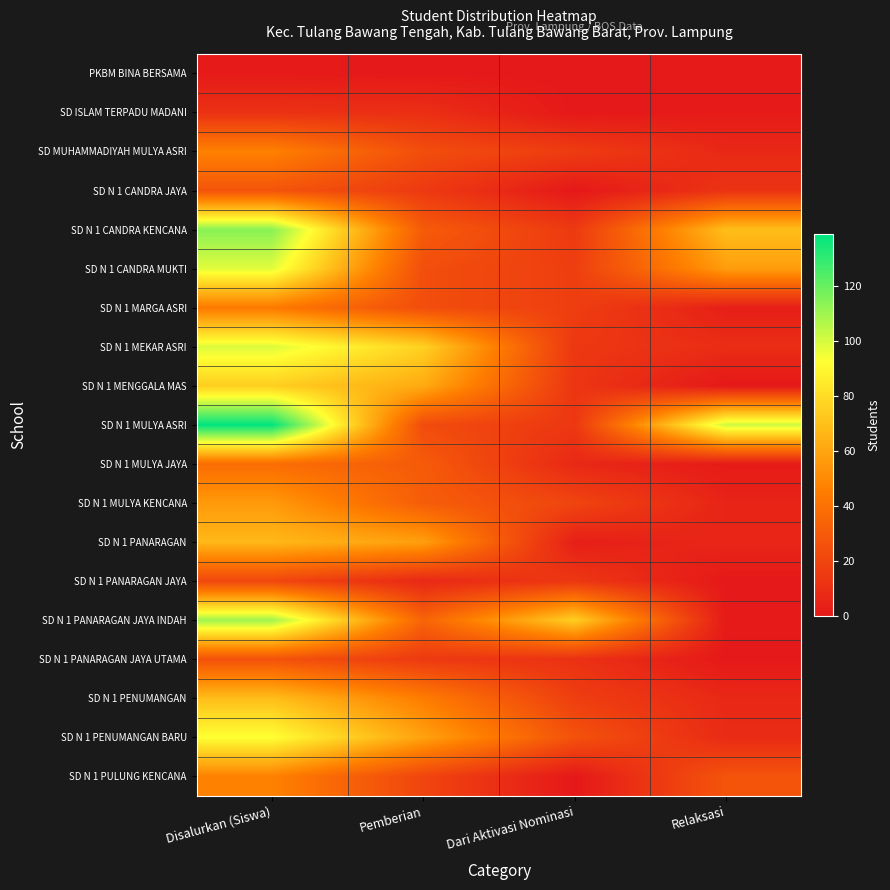

Reading left to right, what are all the values shown in this chart?

PKBM BINA BERSAMA: Disalurkan (Siswa)=1	Pemberian=0	Dari Aktivasi Nominasi=0	Relaksasi=1
SD ISLAM TERPADU MADANI: Disalurkan (Siswa)=11	Pemberian=10	Dari Aktivasi Nominasi=0	Relaksasi=1
SD MUHAMMADIYAH MULYA ASRI: Disalurkan (Siswa)=47	Pemberian=24	Dari Aktivasi Nominasi=16	Relaksasi=7
SD N 1 CANDRA JAYA: Disalurkan (Siswa)=27	Pemberian=15	Dari Aktivasi Nominasi=0	Relaksasi=12
SD N 1 CANDRA KENCANA: Disalurkan (Siswa)=114	Pemberian=30	Dari Aktivasi Nominasi=15	Relaksasi=69
SD N 1 CANDRA MUKTI: Disalurkan (Siswa)=98	Pemberian=24	Dari Aktivasi Nominasi=17	Relaksasi=57
SD N 1 MARGA ASRI: Disalurkan (Siswa)=44	Pemberian=24	Dari Aktivasi Nominasi=17	Relaksasi=3
SD N 1 MEKAR ASRI: Disalurkan (Siswa)=99	Pemberian=76	Dari Aktivasi Nominasi=14	Relaksasi=9
SD N 1 MENGGALA MAS: Disalurkan (Siswa)=75	Pemberian=62	Dari Aktivasi Nominasi=13	Relaksasi=0
SD N 1 MULYA ASRI: Disalurkan (Siswa)=139	Pemberian=23	Dari Aktivasi Nominasi=14	Relaksasi=102
SD N 1 MULYA JAYA: Disalurkan (Siswa)=38	Pemberian=30	Dari Aktivasi Nominasi=7	Relaksasi=1
SD N 1 MULYA KENCANA: Disalurkan (Siswa)=56	Pemberian=31	Dari Aktivasi Nominasi=20	Relaksasi=5
SD N 1 PANARAGAN: Disalurkan (Siswa)=67	Pemberian=58	Dari Aktivasi Nominasi=3	Relaksasi=6
SD N 1 PANARAGAN JAYA: Disalurkan (Siswa)=21	Pemberian=7	Dari Aktivasi Nominasi=14	Relaksasi=0
SD N 1 PANARAGAN JAYA INDAH: Disalurkan (Siswa)=110	Pemberian=34	Dari Aktivasi Nominasi=75	Relaksasi=1
SD N 1 PANARAGAN JAYA UTAMA: Disalurkan (Siswa)=26	Pemberian=15	Dari Aktivasi Nominasi=11	Relaksasi=0
SD N 1 PENUMANGAN: Disalurkan (Siswa)=69	Pemberian=45	Dari Aktivasi Nominasi=17	Relaksasi=7
SD N 1 PENUMANGAN BARU: Disalurkan (Siswa)=93	Pemberian=59	Dari Aktivasi Nominasi=26	Relaksasi=8
SD N 1 PULUNG KENCANA: Disalurkan (Siswa)=47	Pemberian=20	Dari Aktivasi Nominasi=0	Relaksasi=27